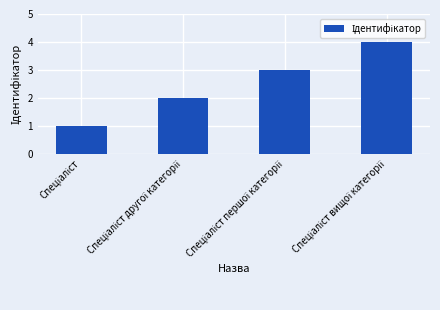

What is the difference between the maximum and minimum values?

3